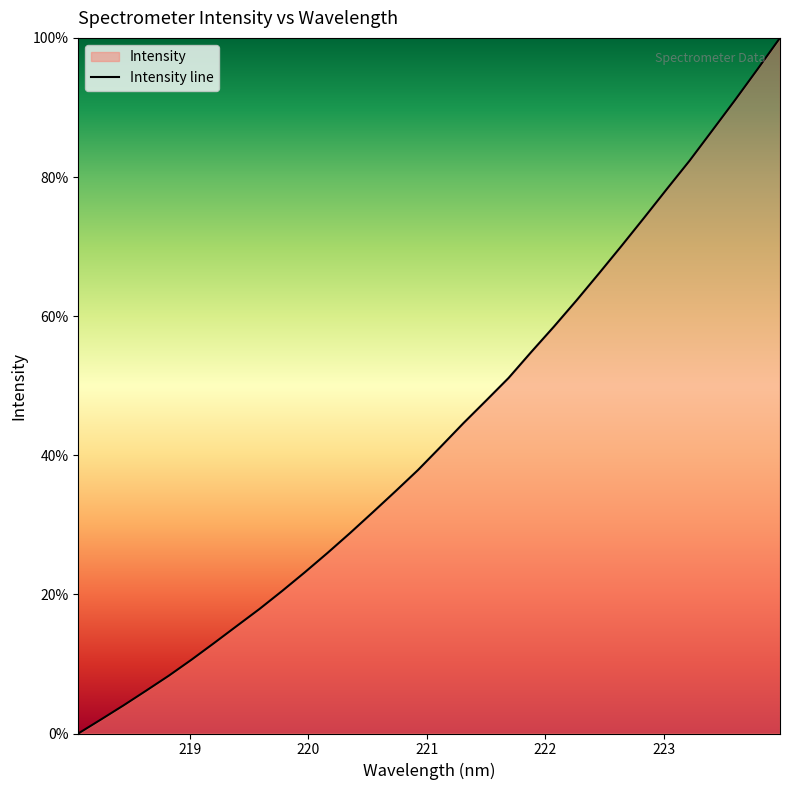

How many data points are above 41?

16